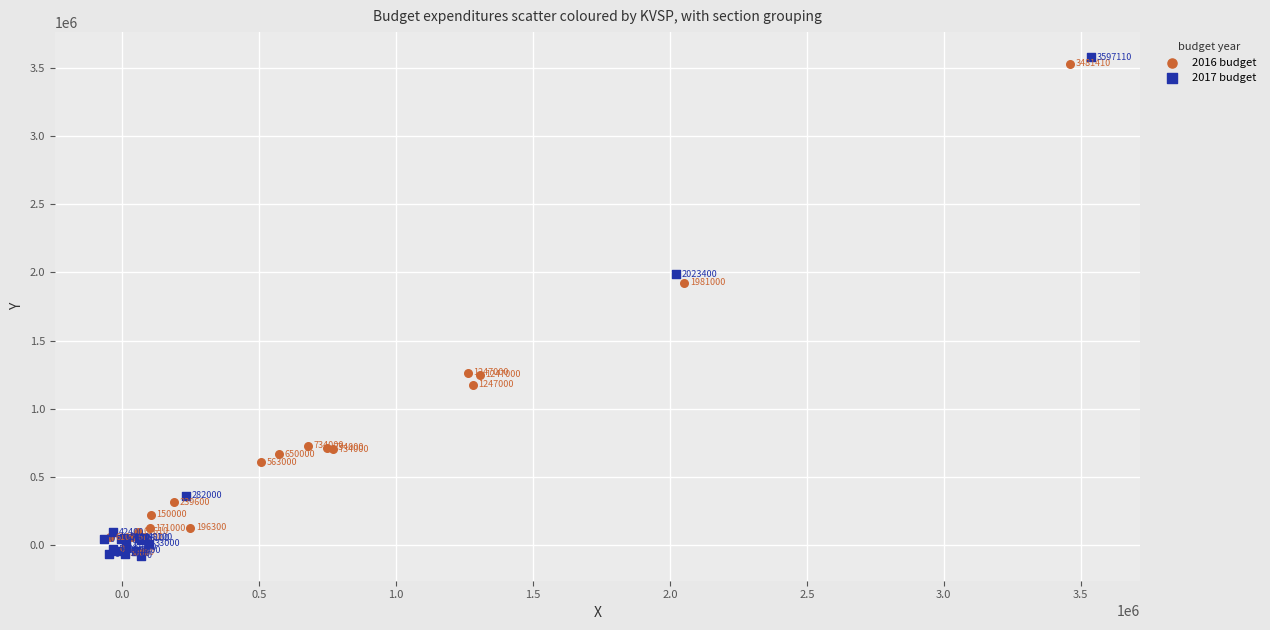

Which series contains the lowest Y value?

2017 budget